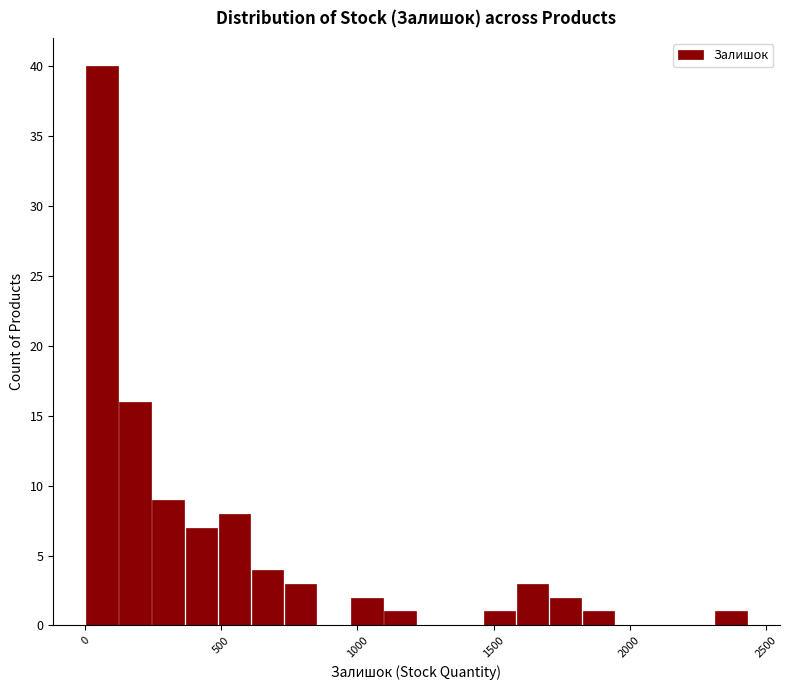

Read against the x-axis, roughly where is the centre of the tallest bar?

50